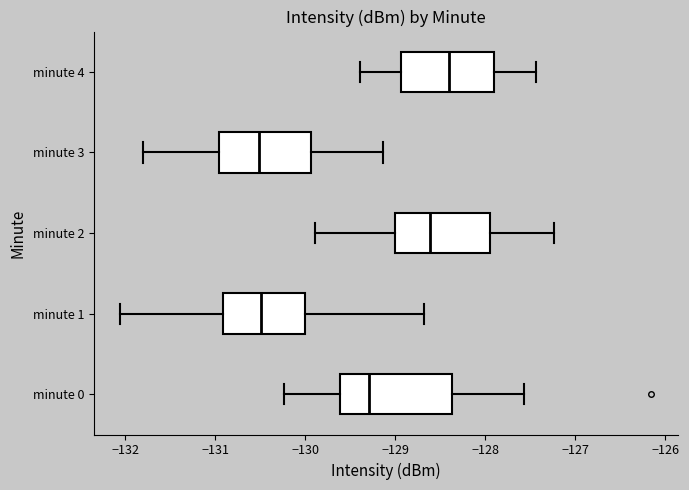

Reading bottom to top, read every box against the x-axis: the position of its median line, the range the box covers, and the ends of its whiskers. The values are not printed on the chart, so give them approximately, as read against the axis.

minute 0: median -129.3, box -129.6 to -128.4, whiskers -130.2 to -127.6
minute 1: median -130.5, box -130.9 to -130.0, whiskers -132.1 to -128.7
minute 2: median -128.6, box -129.0 to -127.9, whiskers -129.9 to -127.2
minute 3: median -130.5, box -131.0 to -129.9, whiskers -131.8 to -129.1
minute 4: median -128.4, box -128.9 to -127.9, whiskers -129.4 to -127.4